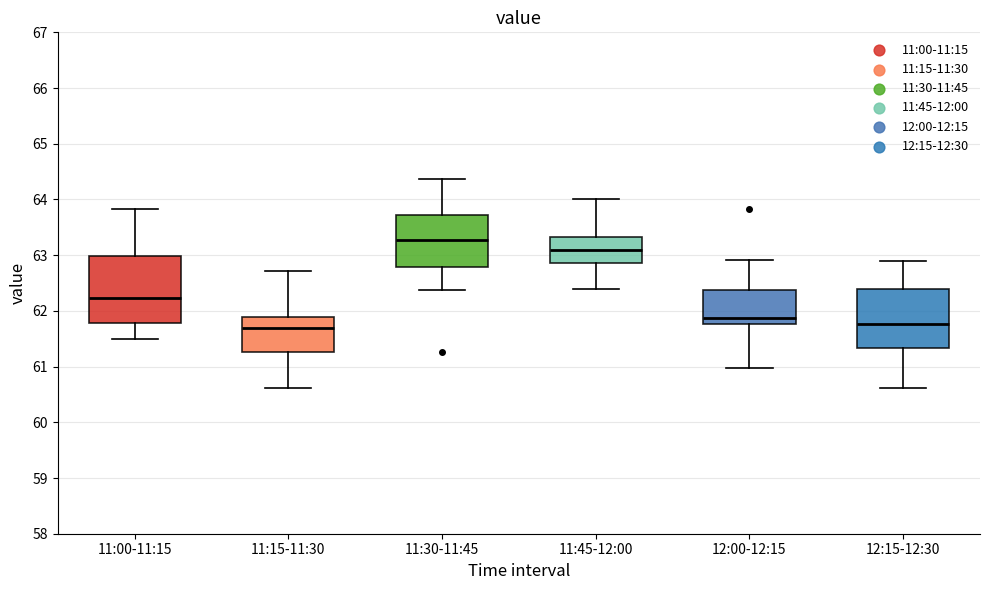

Reading left to right, read every box against the y-axis: the position of its median line, the range the box covers, and the ends of its whiskers. The values are not printed on the chart, so give them approximately, as read against the axis.

11:00-11:15: median 62.2, box 61.8 to 63.0, whiskers 61.5 to 63.8
11:15-11:30: median 61.7, box 61.3 to 61.9, whiskers 60.6 to 62.7
11:30-11:45: median 63.3, box 62.8 to 63.7, whiskers 62.4 to 64.4
11:45-12:00: median 63.1, box 62.9 to 63.3, whiskers 62.4 to 64.0
12:00-12:15: median 61.9, box 61.8 to 62.4, whiskers 61.0 to 62.9
12:15-12:30: median 61.8, box 61.3 to 62.4, whiskers 60.6 to 62.9